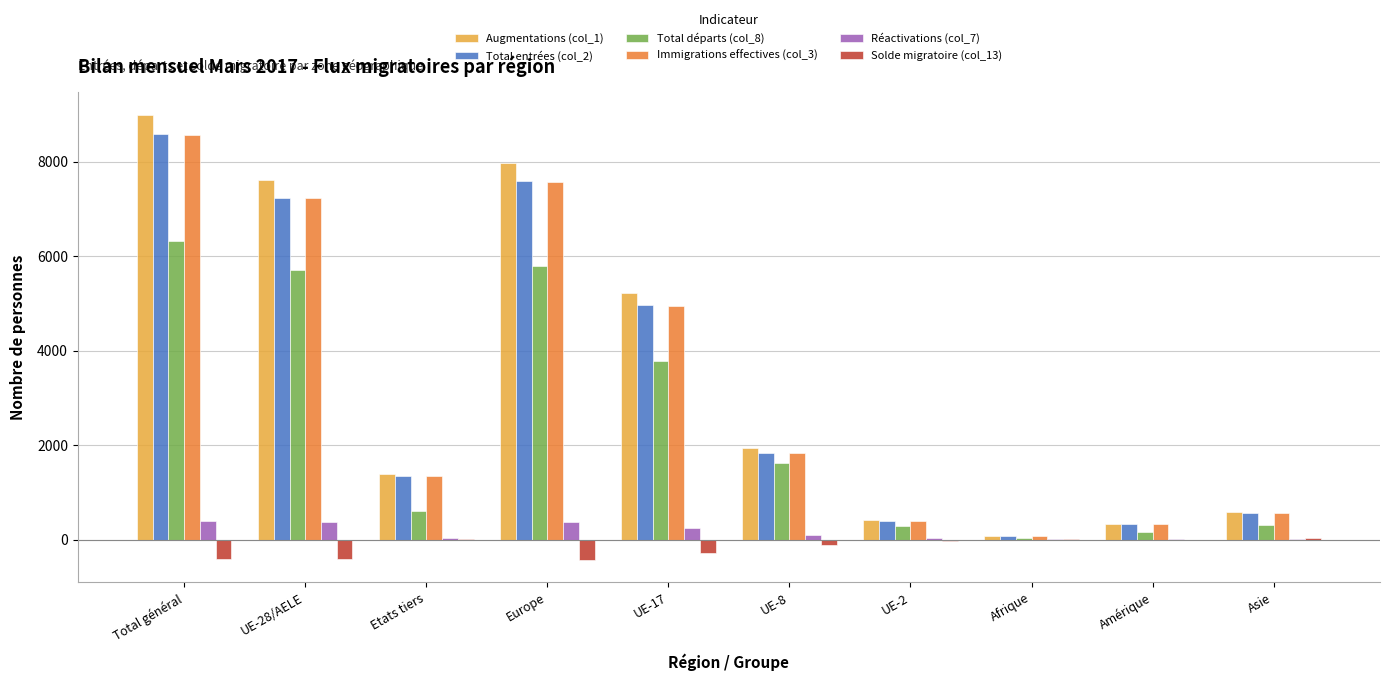

How many data points does each series have?

10